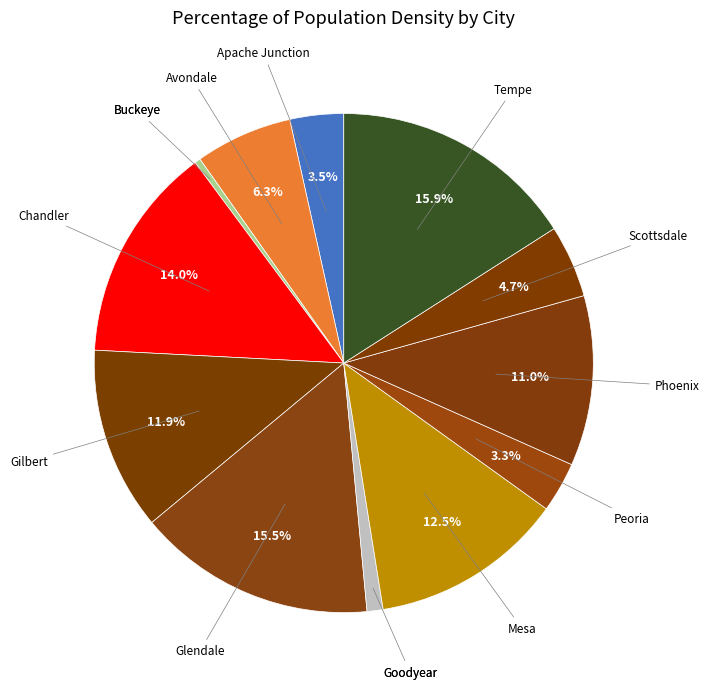

Is there a majority slice in this chart?

No